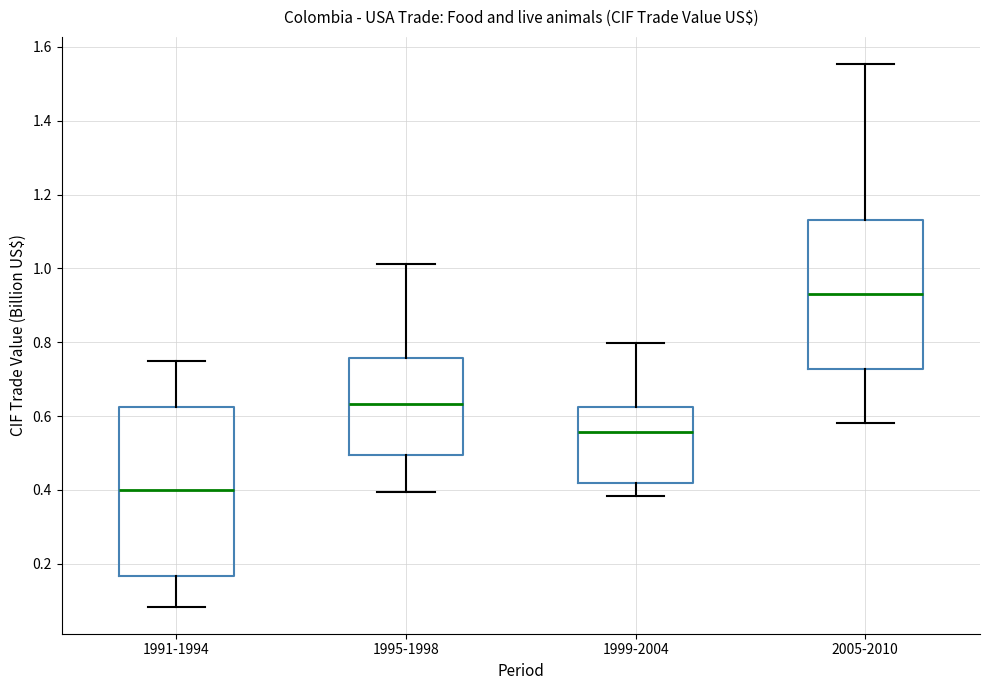

Where does the upper whisker of the box for 1999-2004 end on the y-axis? The values are not printed on the chart, so give them approximately, as read against the axis.

0.80